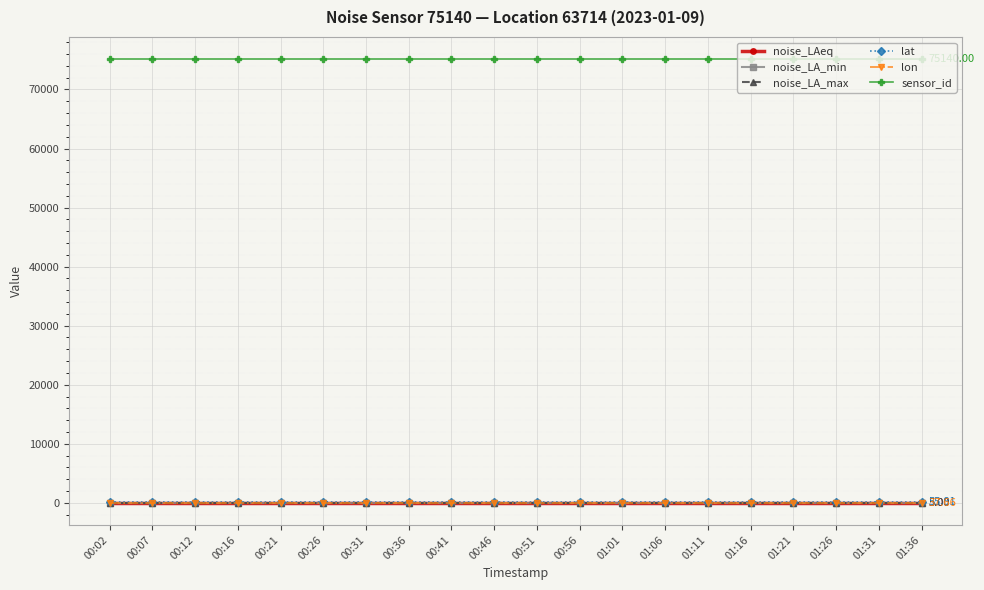

Is this an area chart (filled region under the line)?

No